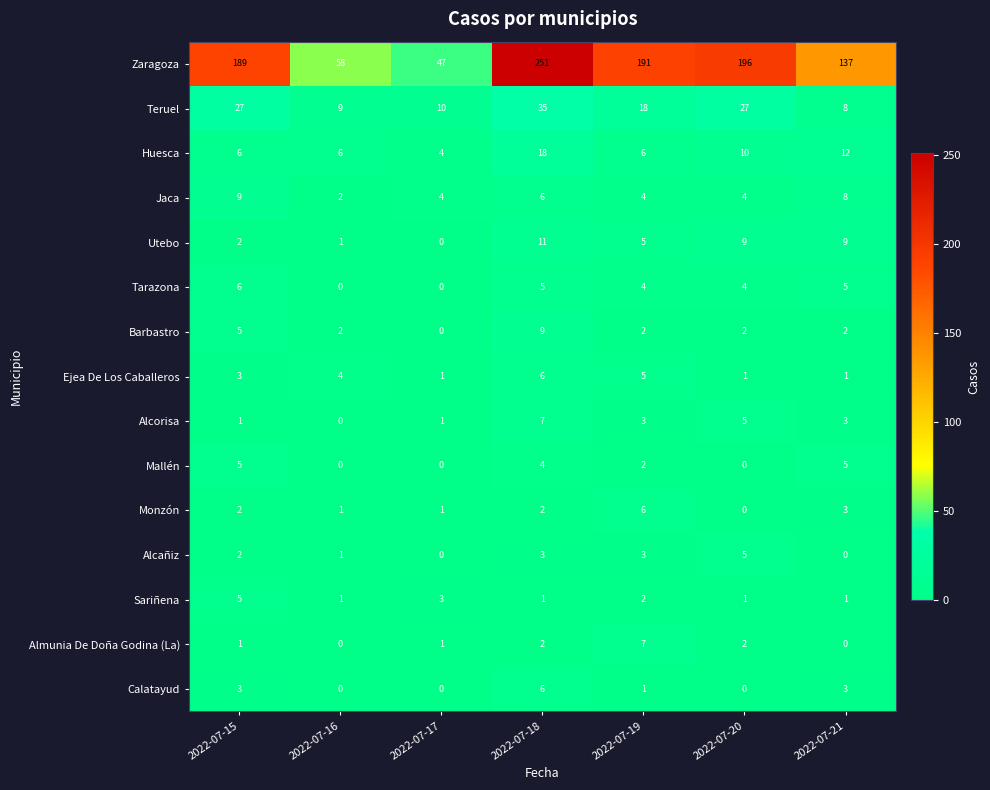

At how many categories does at least one series exceed 178?

4